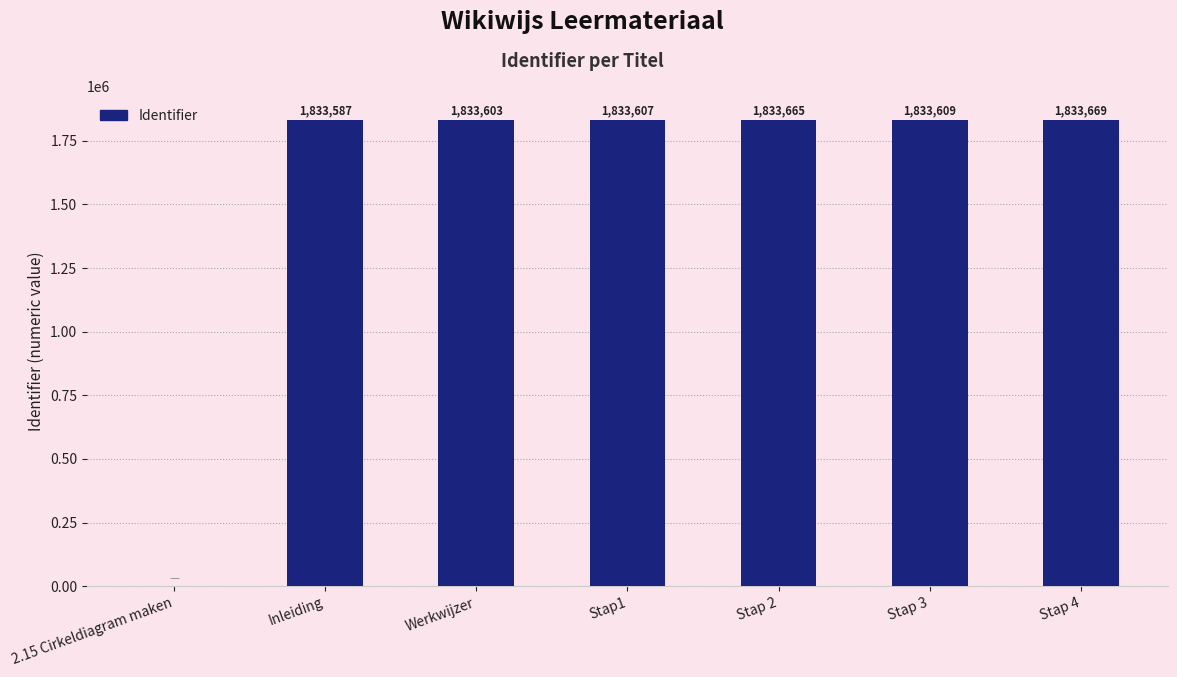

Are the bars horizontal?

No